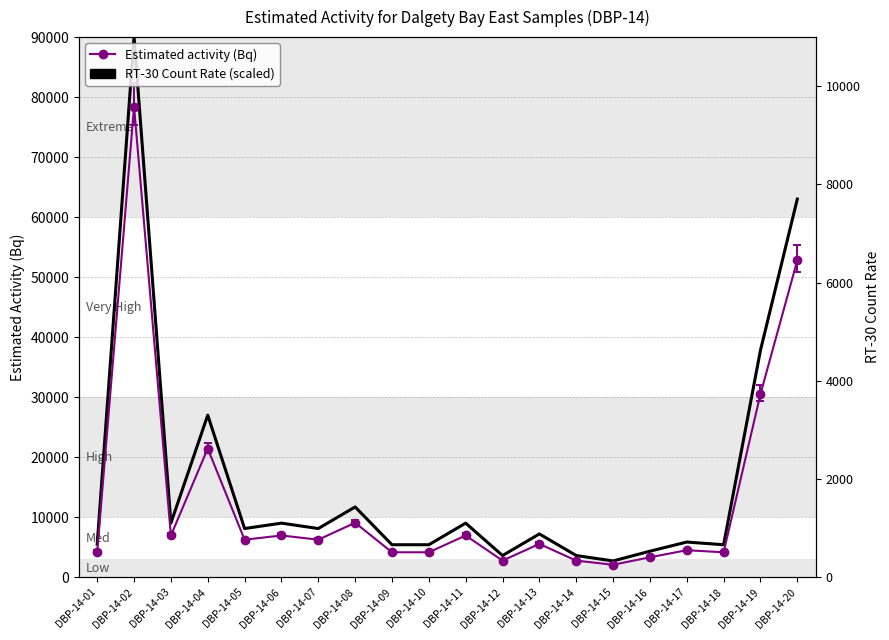

Where is the first local maximum?

DBP-14-02